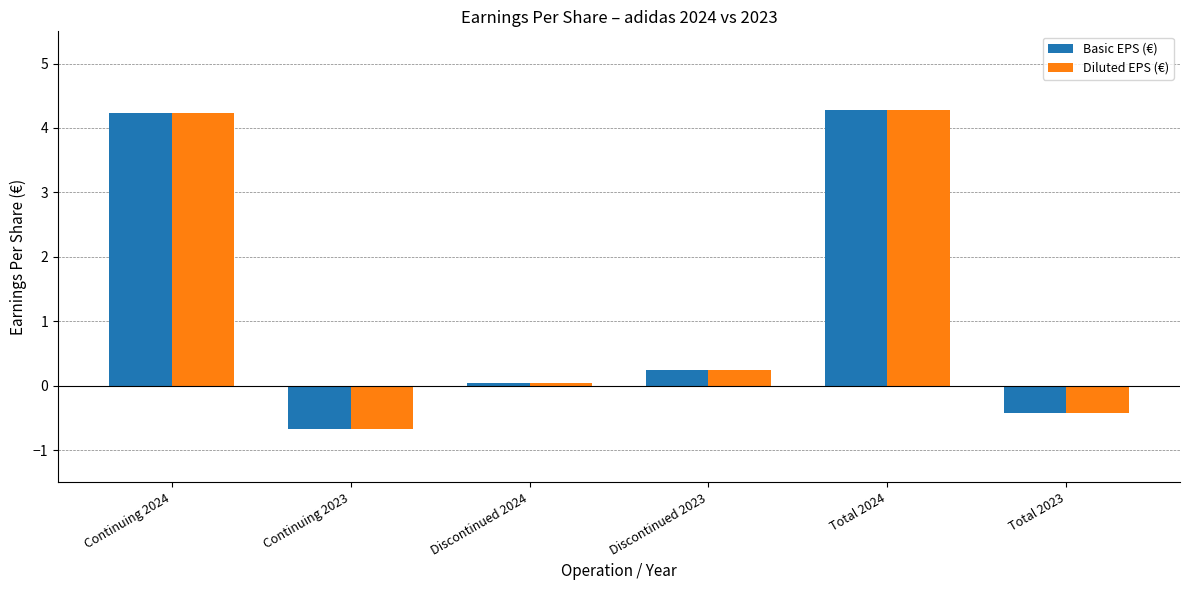

What is the label of the 2nd bar from the left?

Continuing 2023